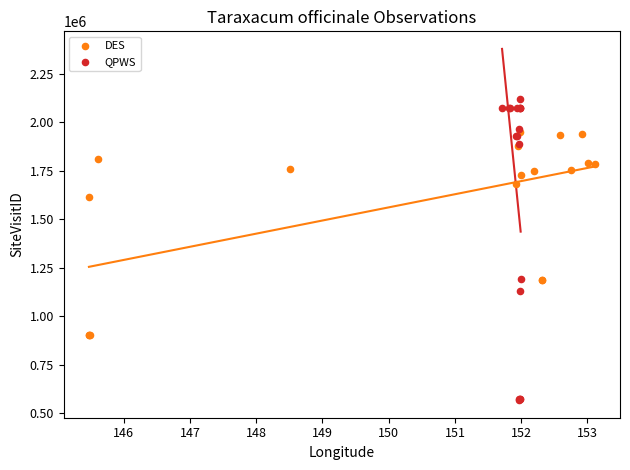

What are all the series names shown in the legend?

DES, QPWS